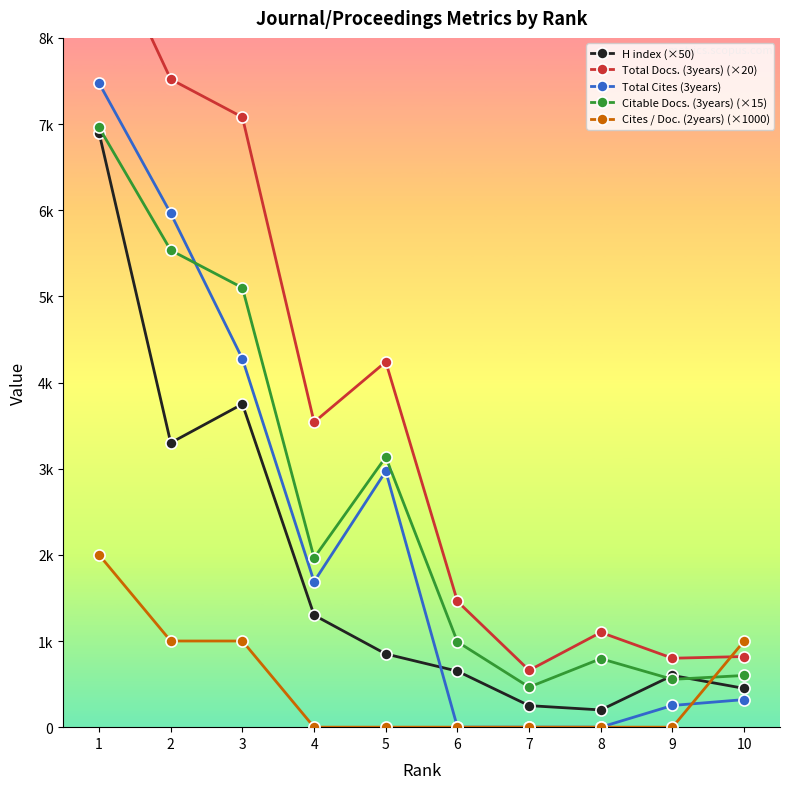

Which series has the largest total across all categories?

Total Docs. (3years) (×20)